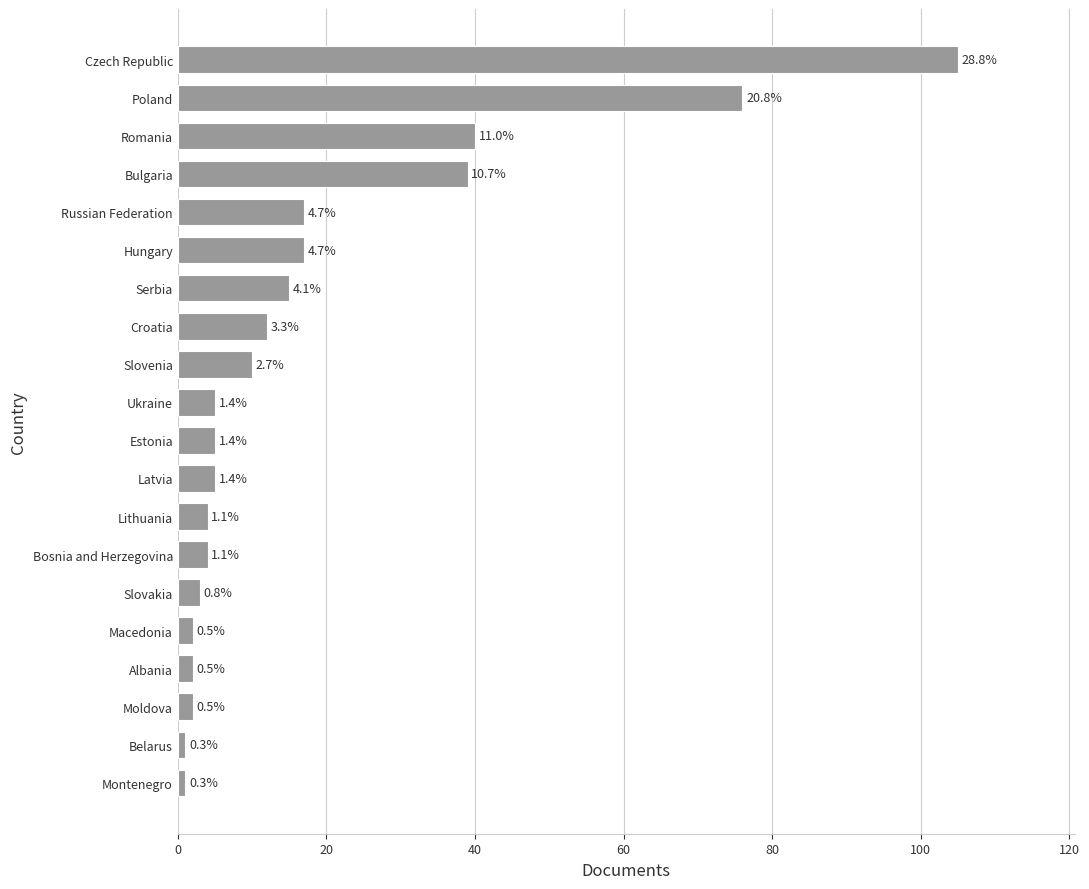

Does the chart contain stacked bars?

No